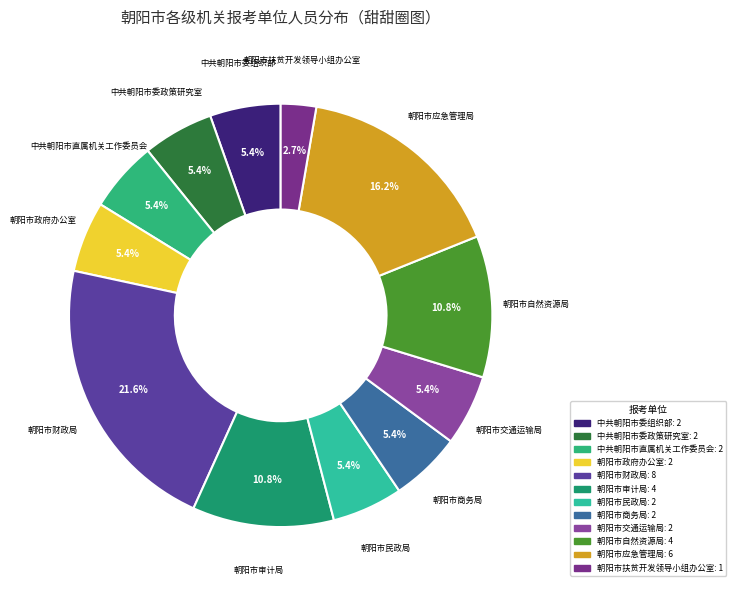

How many slices are in this pie chart?

12